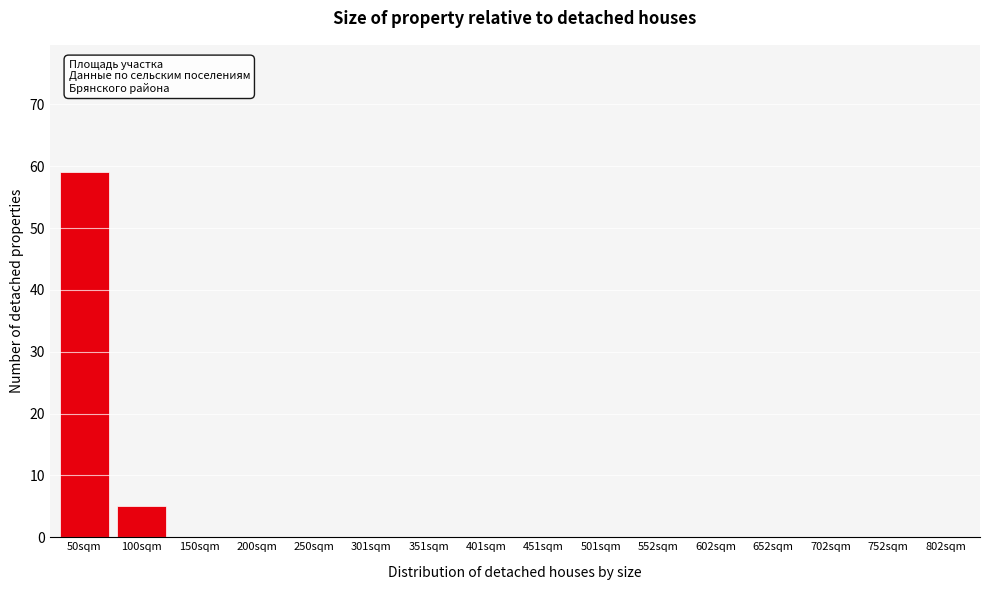

Reading left to right, extract all data points from this chart.

50sqm=59	100sqm=5	150sqm=0	200sqm=0	250sqm=0	301sqm=0	351sqm=0	401sqm=0	451sqm=0	501sqm=0	552sqm=0	602sqm=0	652sqm=0	702sqm=0	752sqm=0	802sqm=0